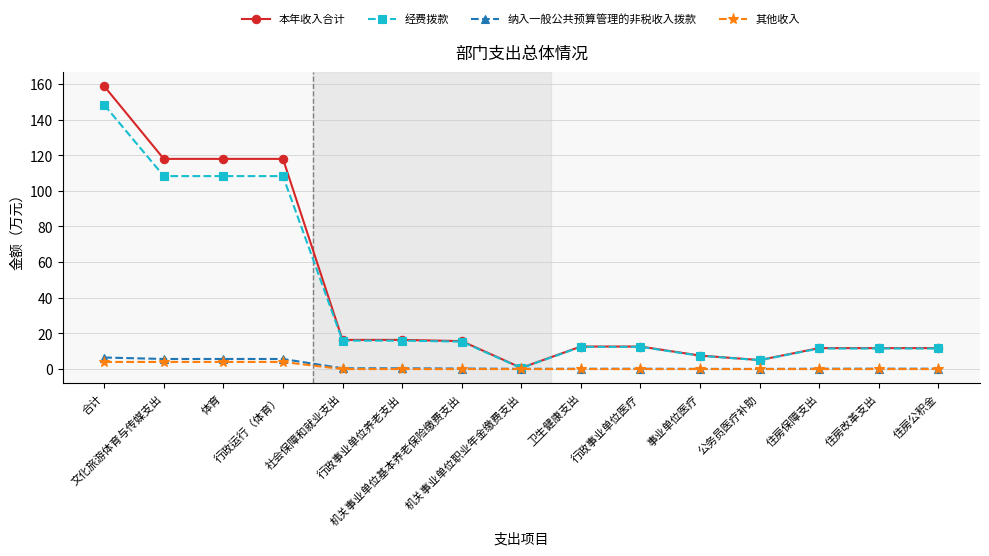

How many categories are shown in the chart?

15